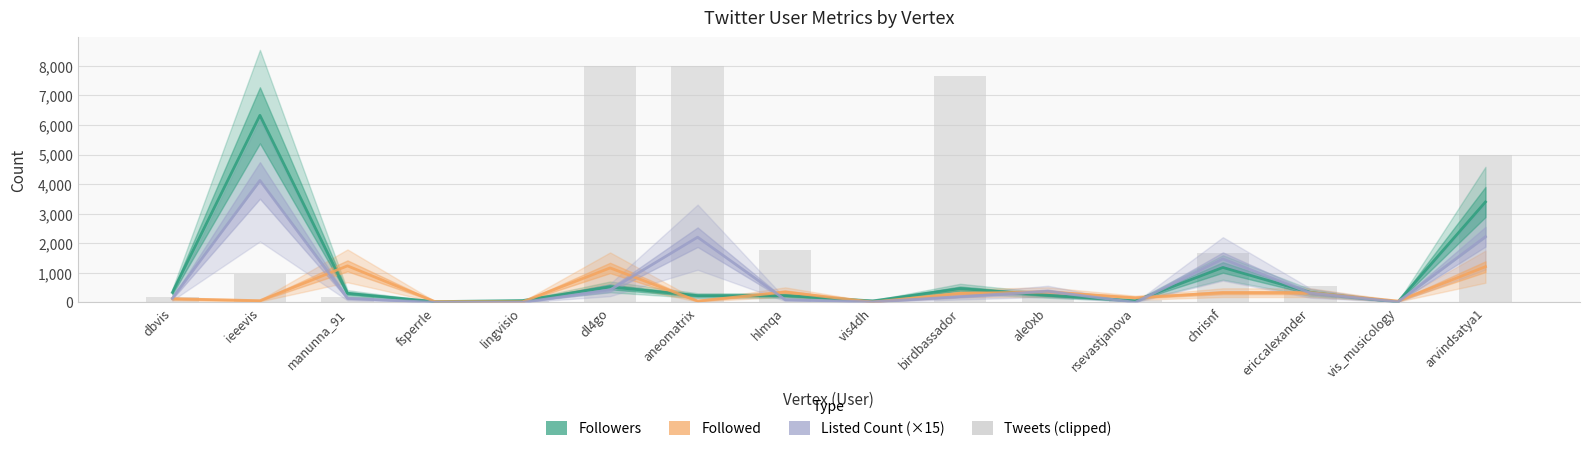

Count the number of categories in the chart.

16